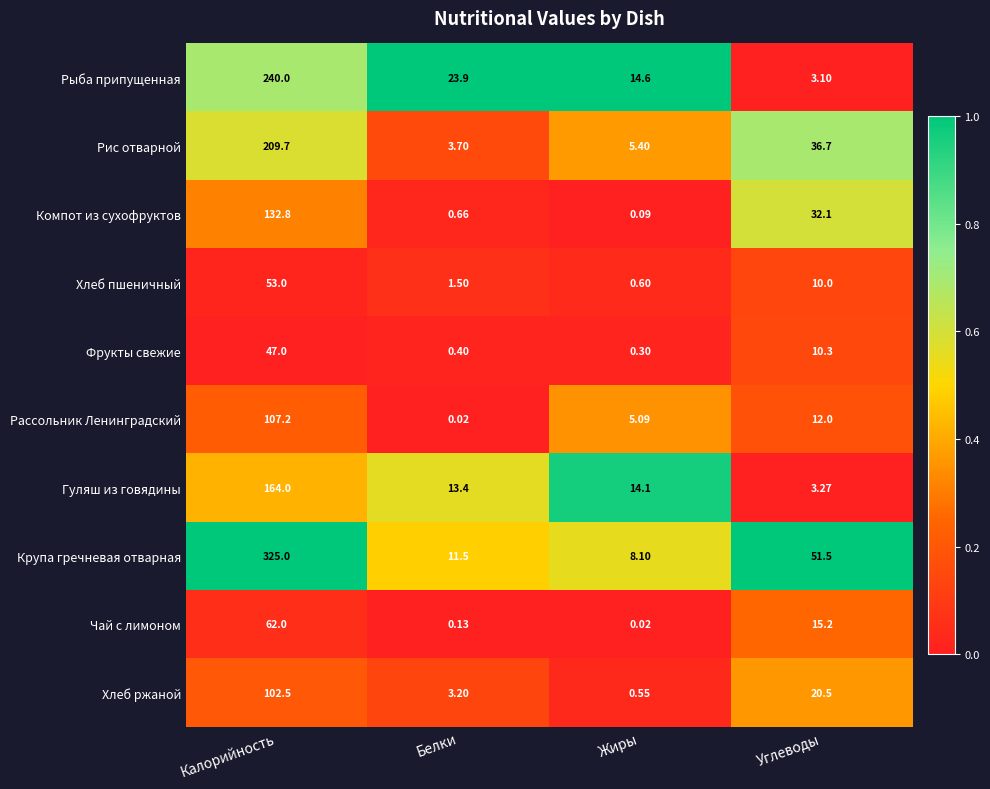

Which label corresponds to the largest value in the chart?

Калорийность